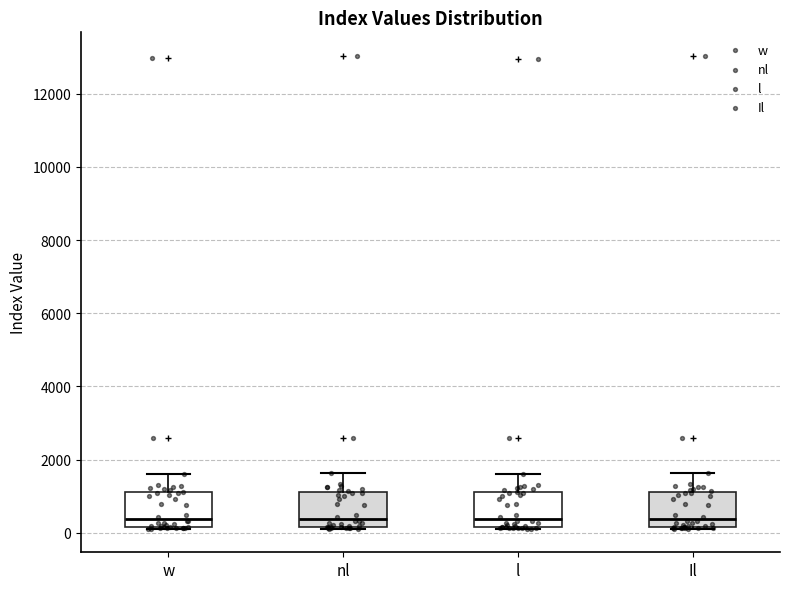

Reading left to right, transcribe this box plot: for each box, give where its median line is, the range the box spans, and where its two whiskers end, as read against the y-axis. The values are not printed on the chart, so give them approximately, as read against the axis.

w: median 400, box 200 to 1200, whiskers 200 to 1600
nl: median 400, box 200 to 1200, whiskers 200 to 1600
l: median 400, box 200 to 1200, whiskers 200 to 1600
Il: median 400, box 200 to 1200, whiskers 200 to 1600